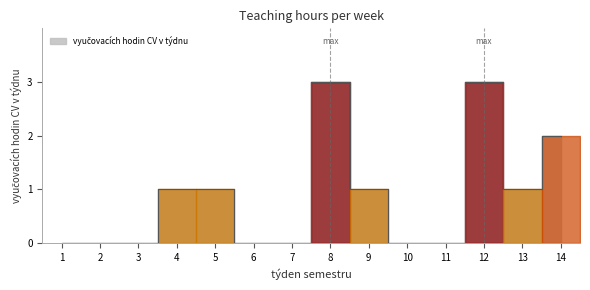

At which label is the value closest to 1?

4